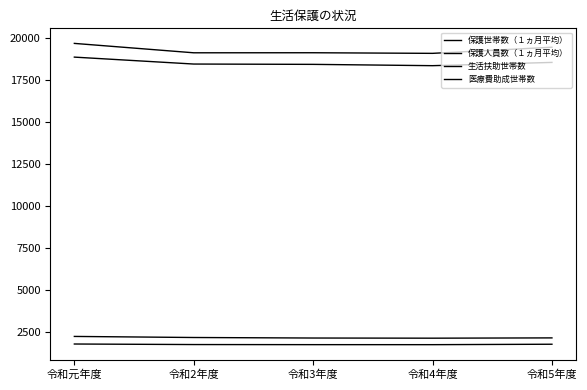

What is the label of the 1st point from the left?

令和元年度